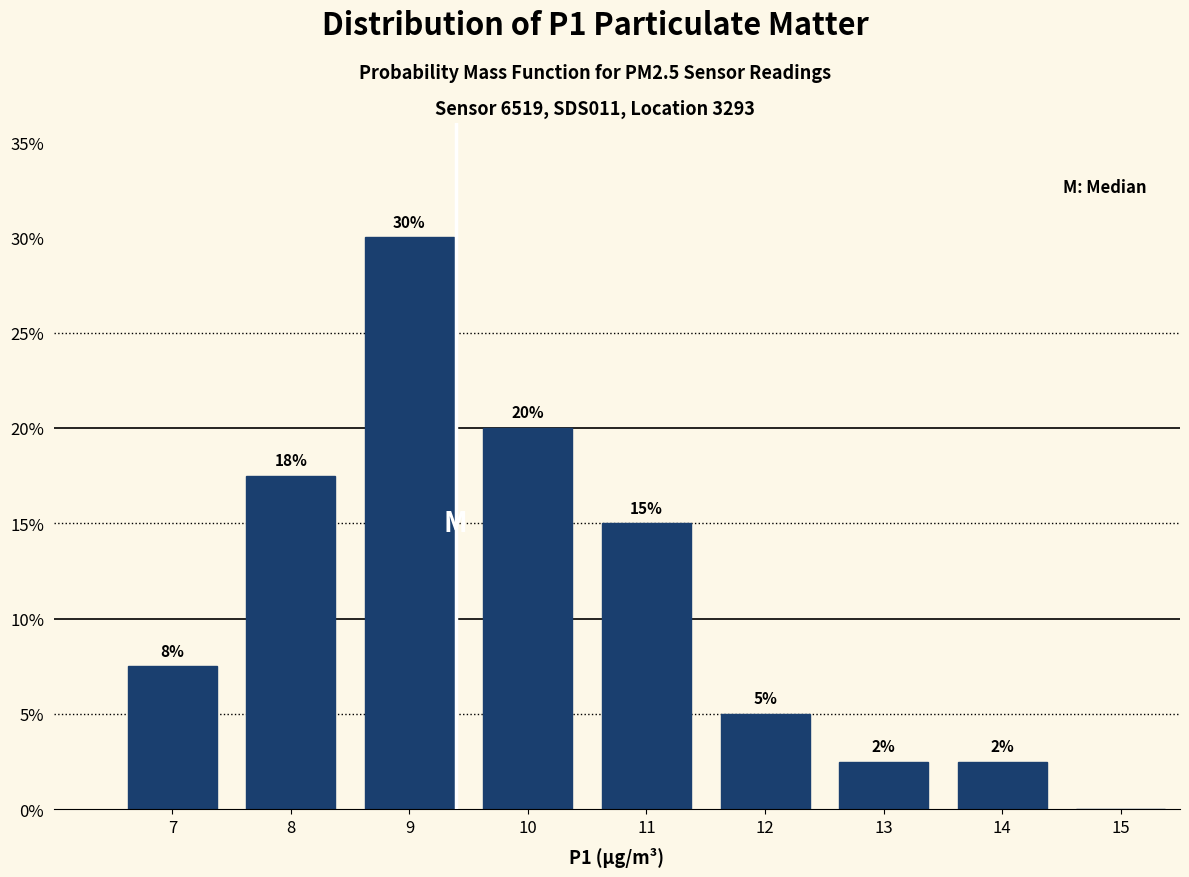

Which range on the x-axis has the tallest bar?

8.5 to 9.5